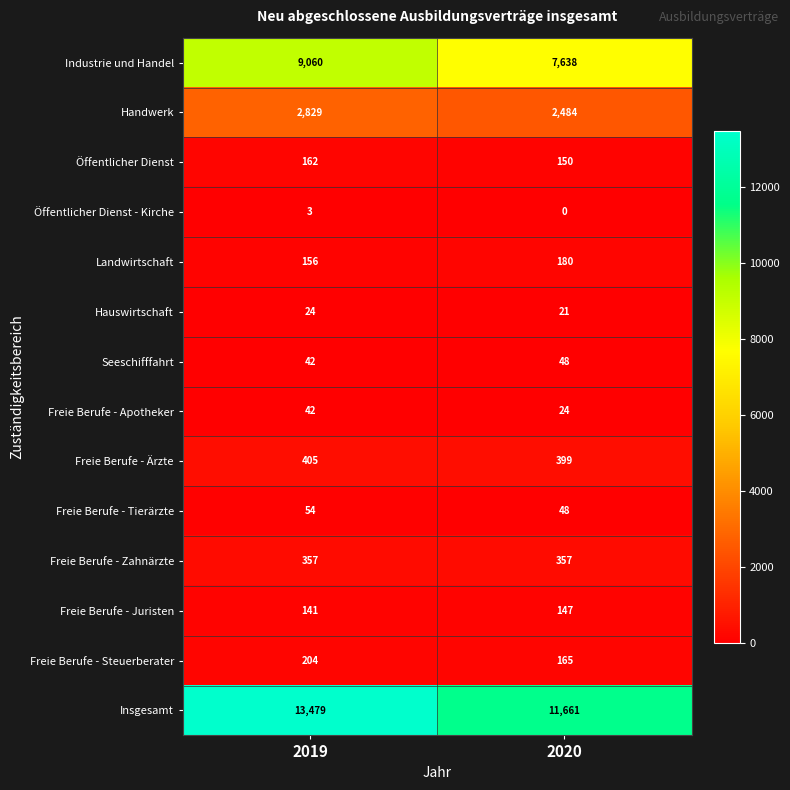

Which series changed the most between 2019 and 2020?

Insgesamt